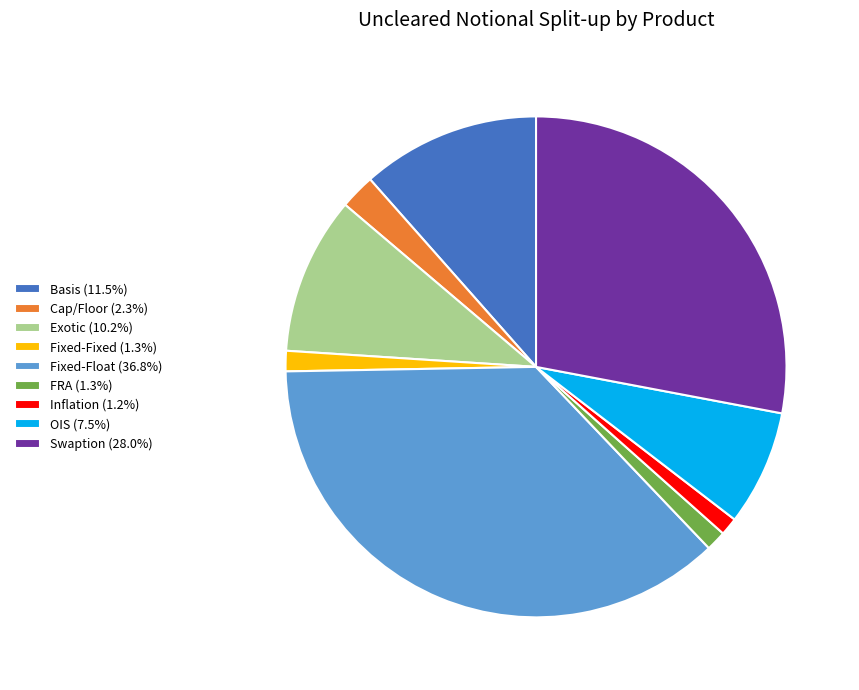

Does any single category account for the majority?

No